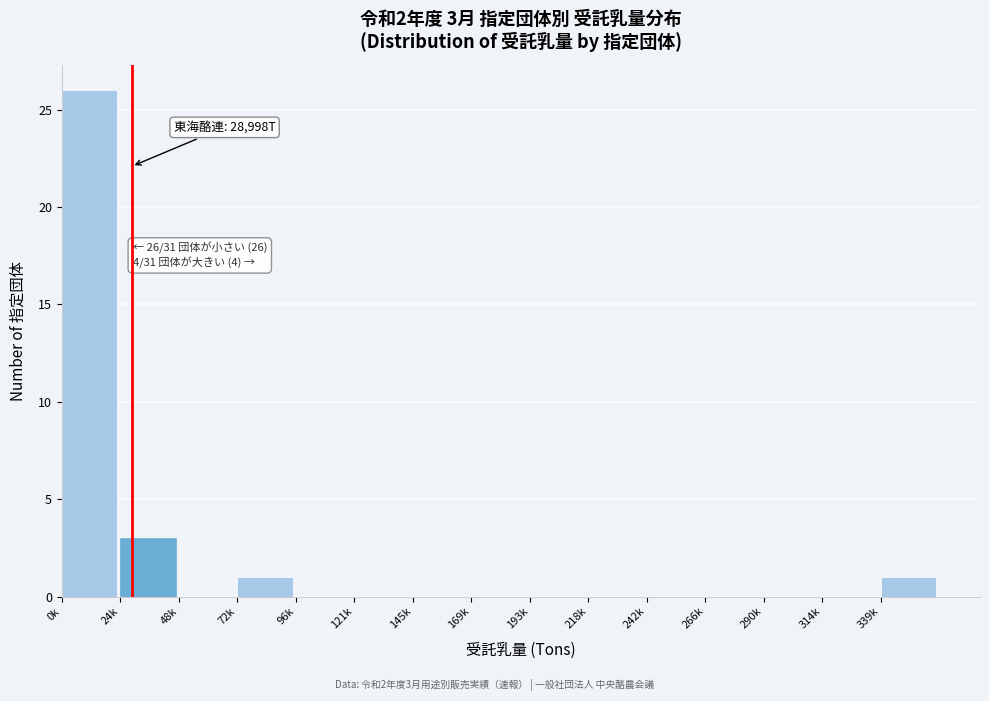

Reading left to right, extract all data points from this chart.

0k=26	24k=3	48k=0	72k=1	96k=0	121k=0	145k=0	169k=0	193k=0	218k=0	242k=0	266k=0	290k=0	314k=0	339k=1